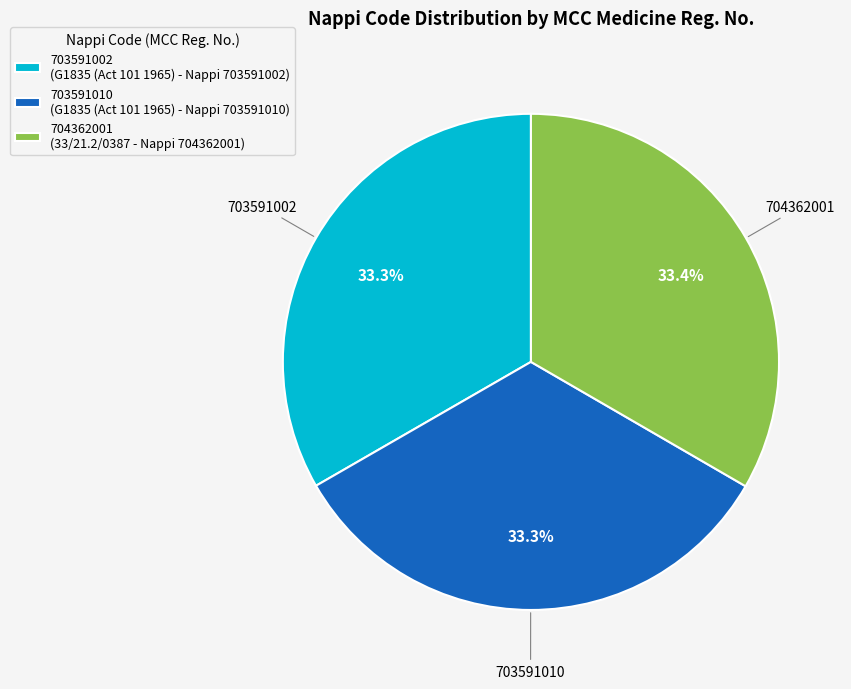

Is there any slice that represents more than half of the pie?

No